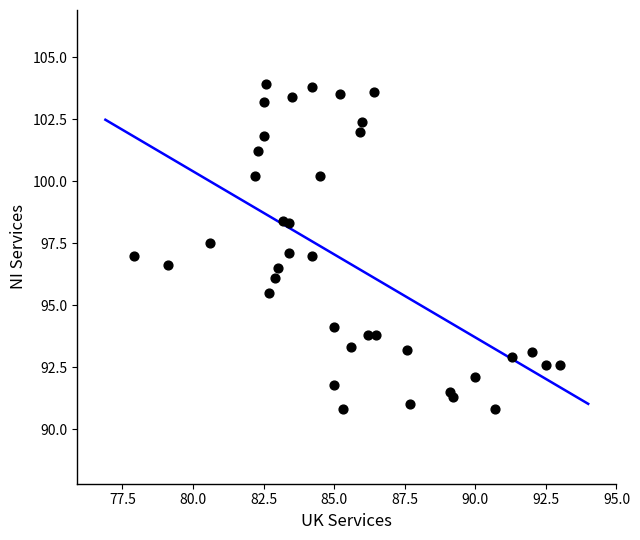

What is the range of Y values (max minus min)?

13.1